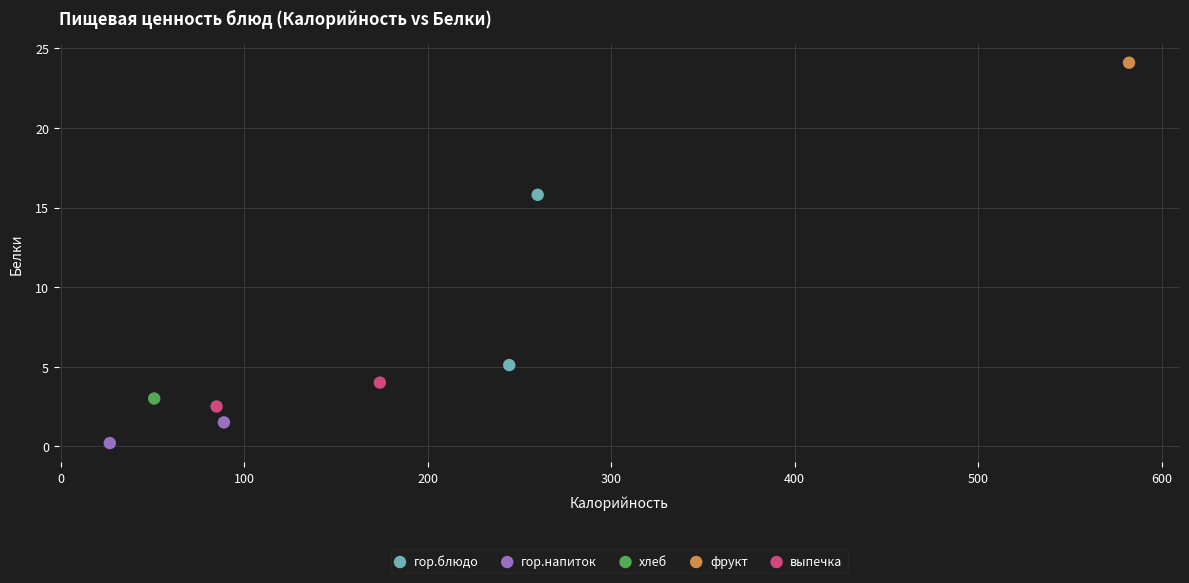

What are all the series names shown in the legend?

гор.блюдо, гор.напиток, хлеб, фрукт, выпечка